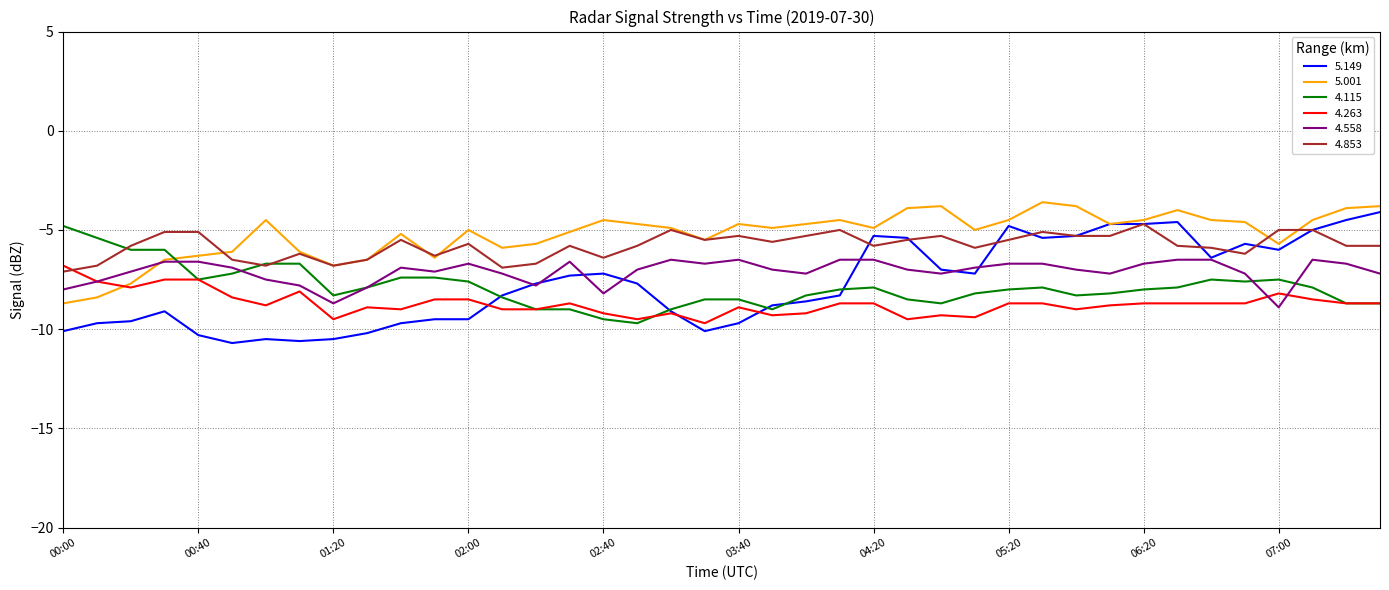

What is the lowest value of the 4.263 series?

-9.7